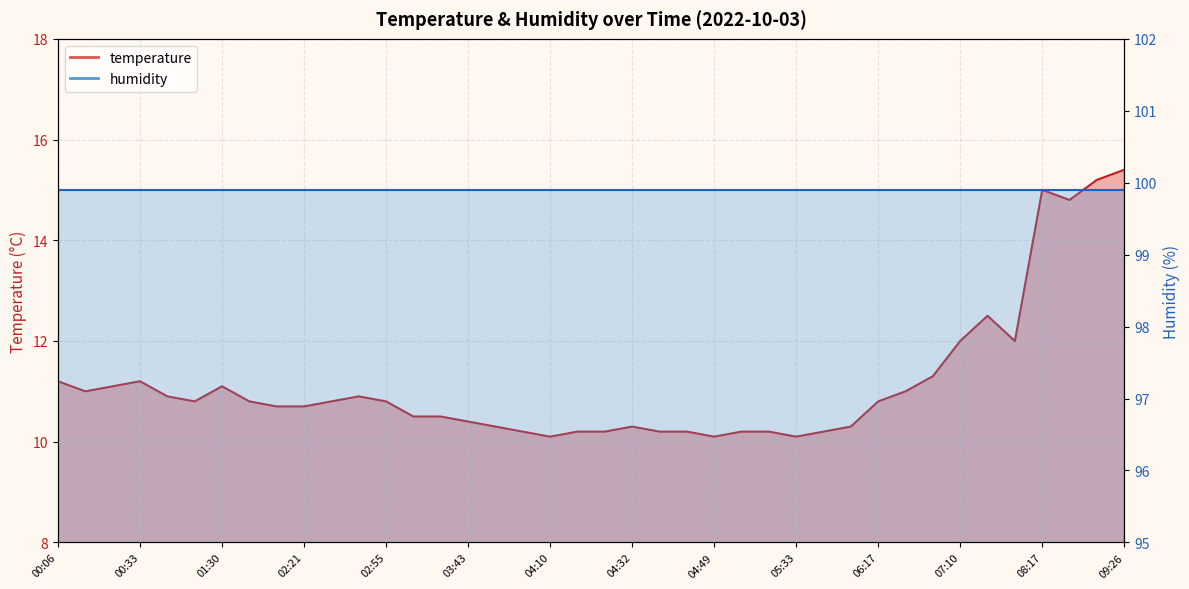

Reading left to right, transcribe all the data shown in this chart.

00:06=11.2	00:24=11.0	00:28=11.1	00:33=11.2	01:07=10.9	01:16=10.8	01:30=11.1	01:59=10.8	02:18=10.7	02:21=10.7	02:25=10.8	02:30=10.9	02:55=10.8	03:17=10.5	03:34=10.5	03:43=10.4	03:52=10.3	04:01=10.2	04:10=10.1	04:19=10.2	04:28=10.2	04:32=10.3	04:41=10.2	04:45=10.2	04:49=10.1	04:58=10.2	05:20=10.2	05:33=10.1	05:42=10.2	05:46=10.3	06:17=10.8	06:27=11.0	06:58=11.3	07:10=12.0	07:19=12.5	07:29=12.0	08:17=15.0	08:26=14.8	09:17=15.2	09:26=15.4